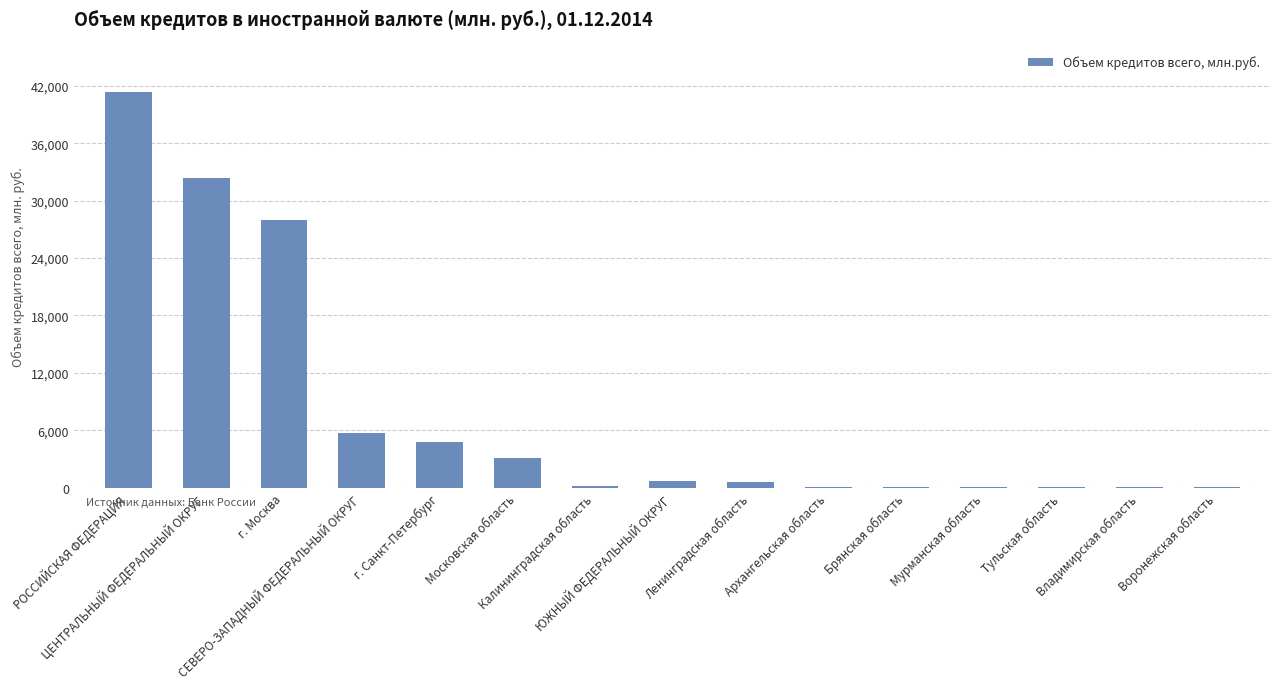

What is the maximum value shown in the chart?

41363